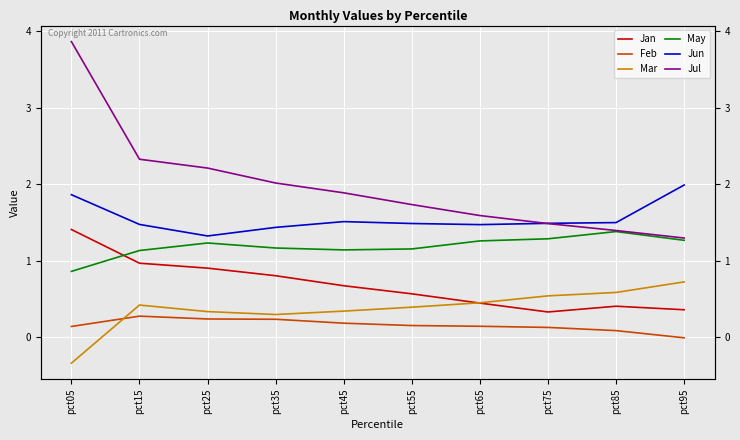

What is the highest value of the Feb series?

0.3